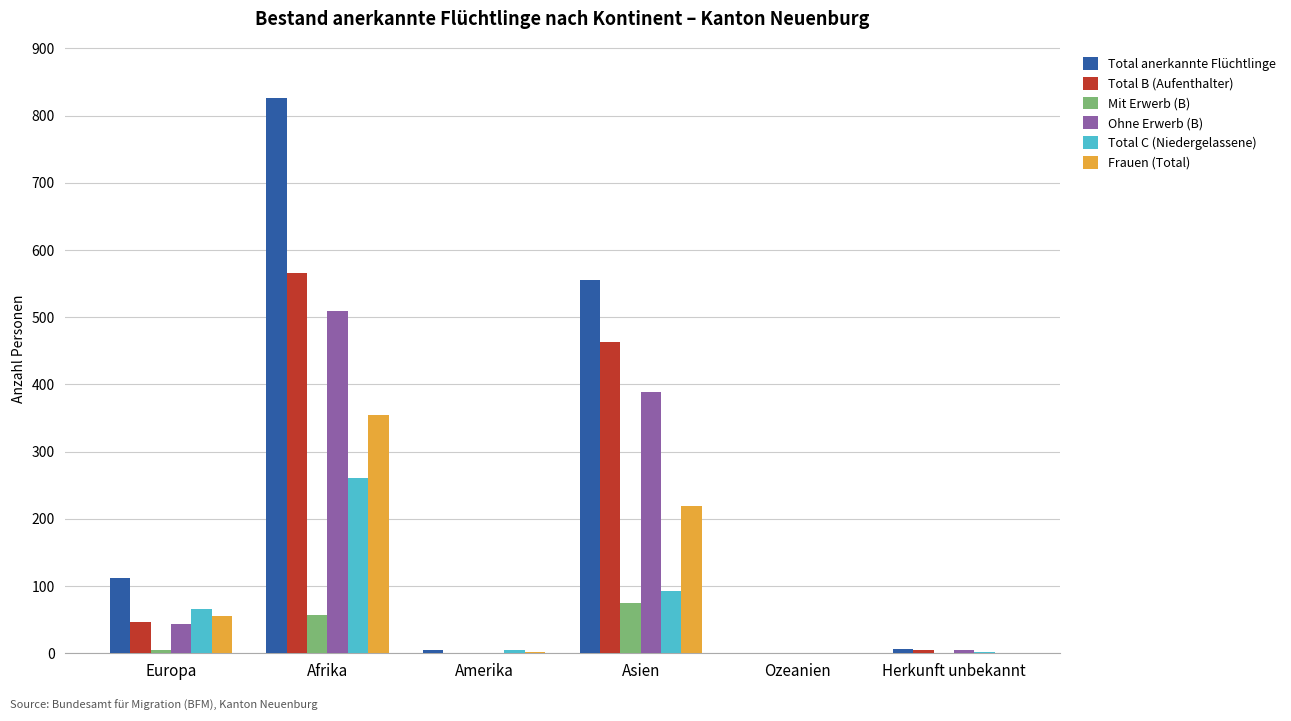

What is the sum of the Mit Erwerb (B) values at Ozeanien and Afrika?

57